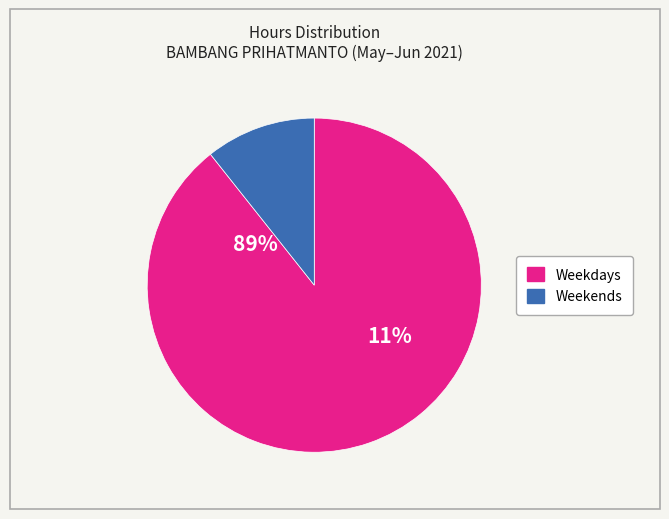

Is it true that Mon (31) is 19% of the pie?

False